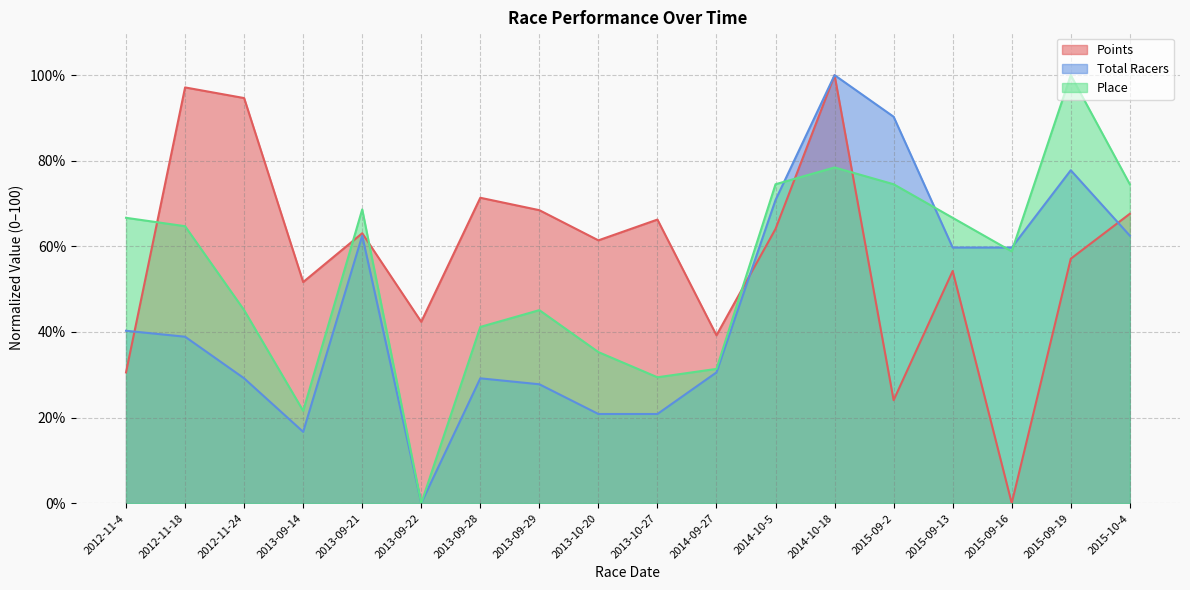

Count the number of categories in the chart.

18